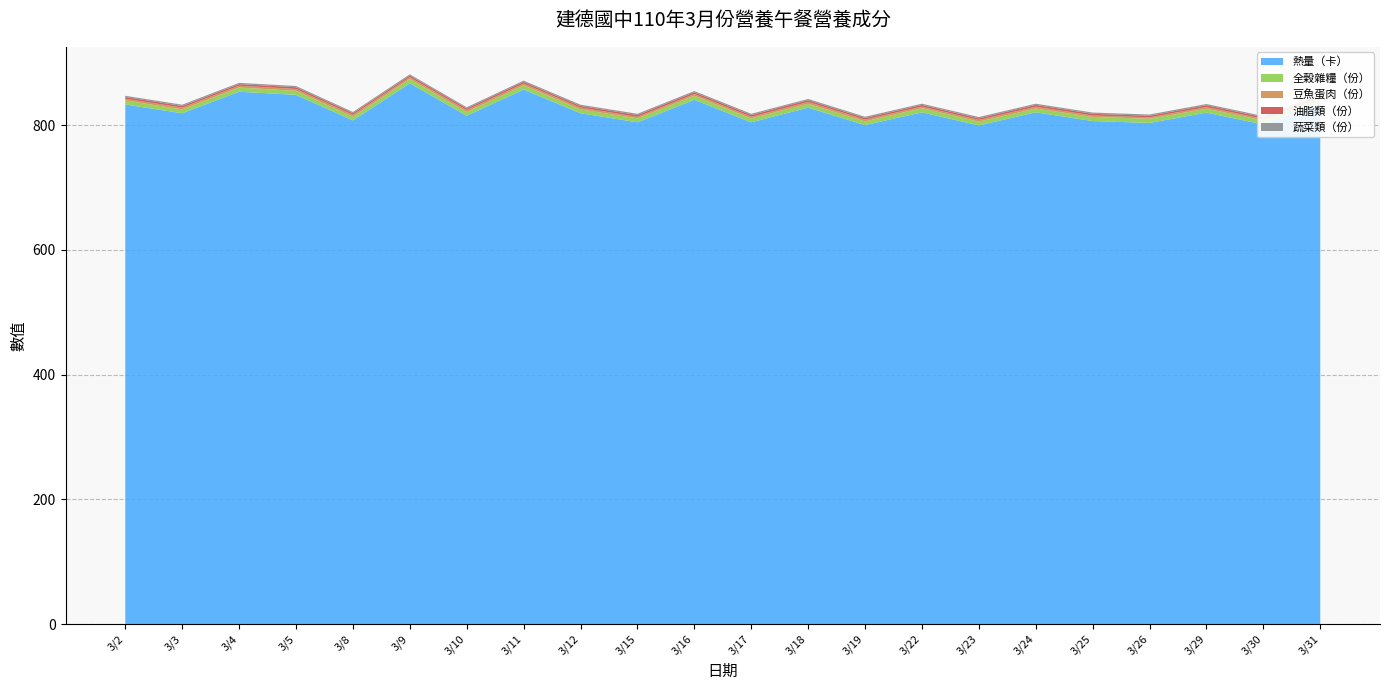

Reading left to right, what are all the values shown in this chart?

熱量（卡）: 833.0	819.0	853.5	848.5	807.5	867.0	815.0	857.0	819.0	804.5	840.5	804.5	828.0	800.0	820.5	799.5	820.5	806.5	803.5	820.0	801.0	835.5
全榖雜糧（份）: 6.6	6.1	6.7	6.5	6.0	7.0	6.0	6.9	6.1	6.3	6.6	6.3	6.1	6.0	6.7	6.1	6.1	6.5	6.8	6.2	6.7	6.1
豆魚蛋肉（份）: 2.6	3.0	2.9	2.9	3.0	2.8	3.1	2.7	3.0	2.5	2.7	2.5	3.0	2.9	2.4	2.8	2.9	2.4	2.2	2.8	2.2	3.1
油脂類（份）: 2.8	2.6	2.6	2.8	2.5	2.6	2.5	2.7	2.6	2.8	2.8	2.8	2.8	2.5	2.7	2.5	2.8	2.7	2.5	2.8	2.6	2.8
蔬菜類（份）: 2.0	2.0	2.0	2.0	2.0	2.0	2.0	2.0	2.0	2.0	2.0	2.0	2.0	2.0	2.0	2.0	2.0	2.0	2.0	2.0	2.0	2.0